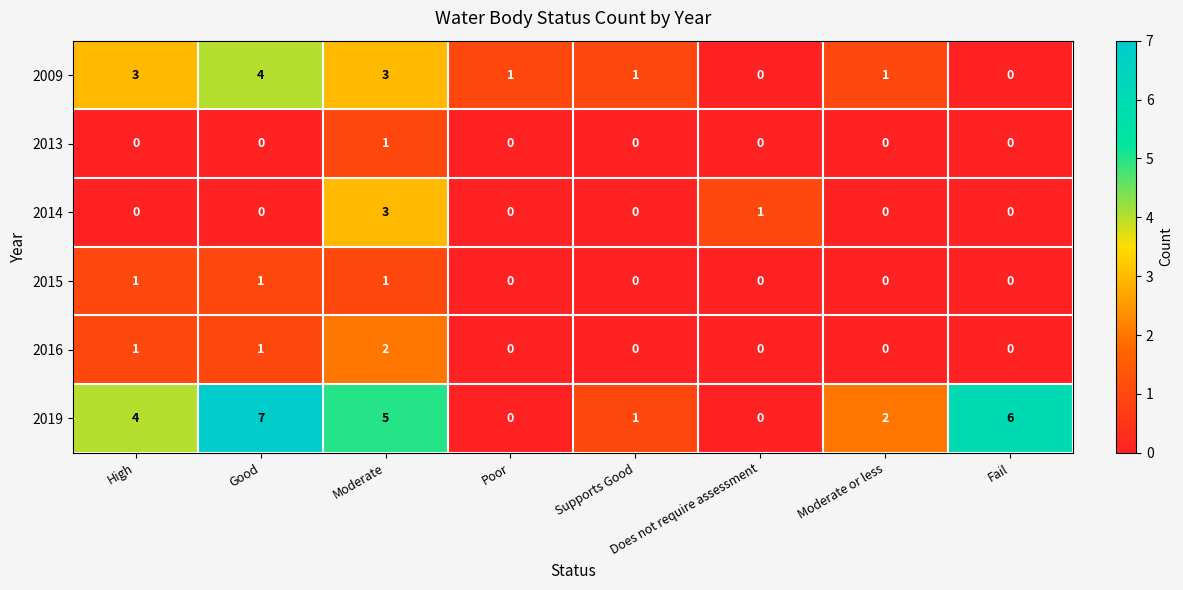

At which category is the sum across all series the highest?

Moderate